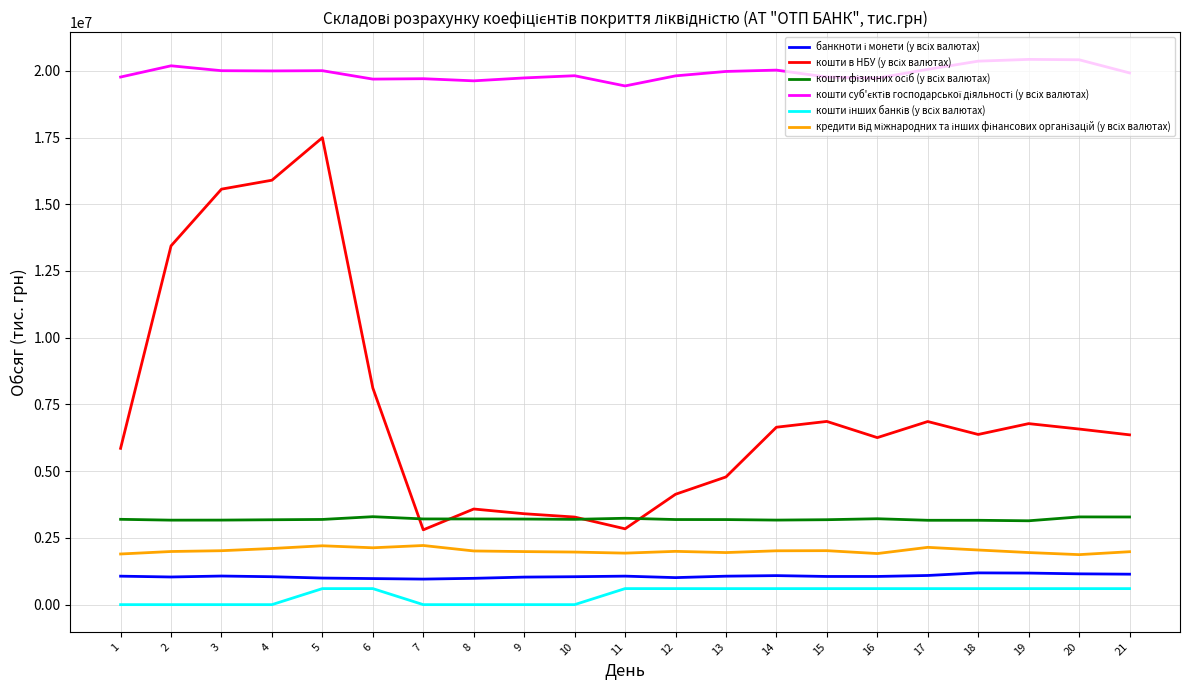

What is the greatest value displayed?

20426347.9